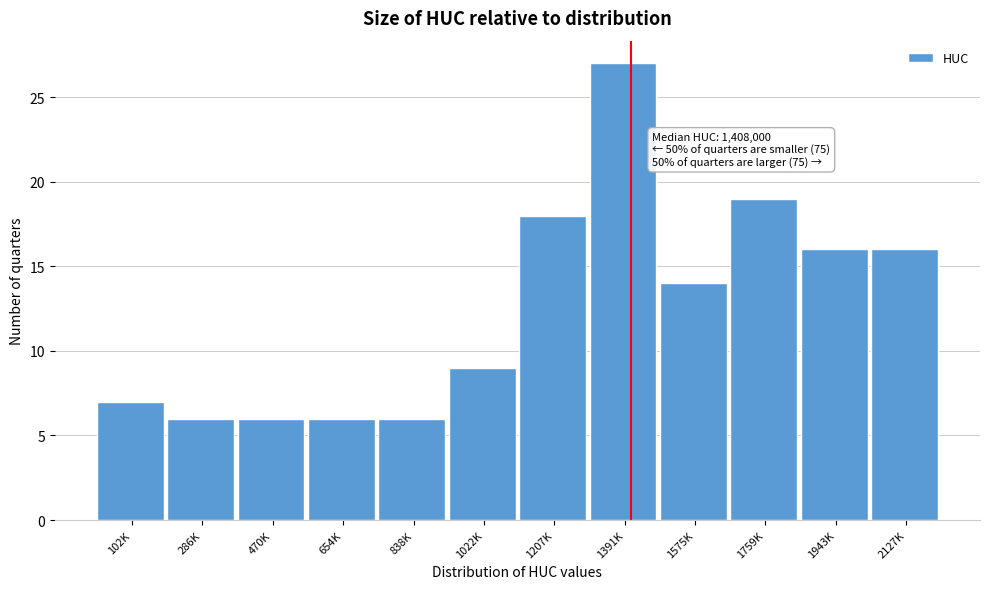

Reading right to left, list all the values displayed in this chart.

2127K=16	1943K=16	1759K=19	1575K=14	1391K=27	1207K=18	1022K=9	838K=6	654K=6	470K=6	286K=6	102K=7